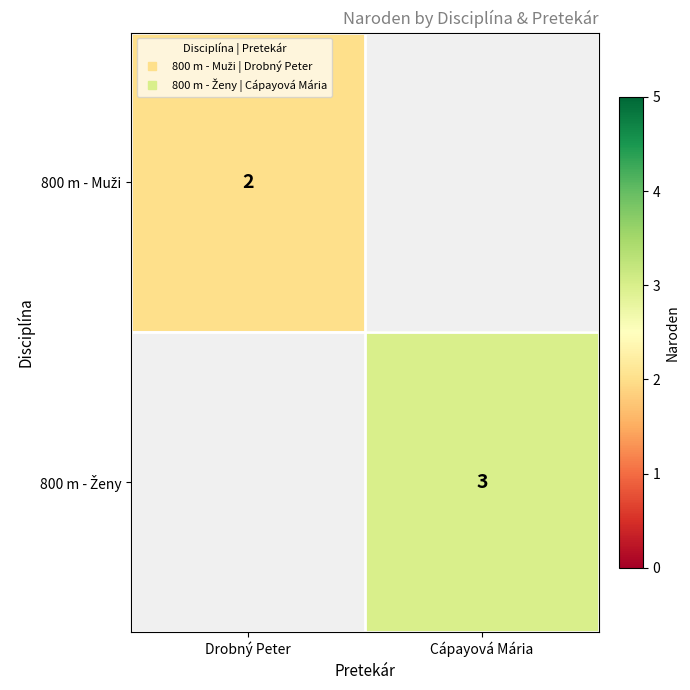

Count the number of categories in the chart.

2